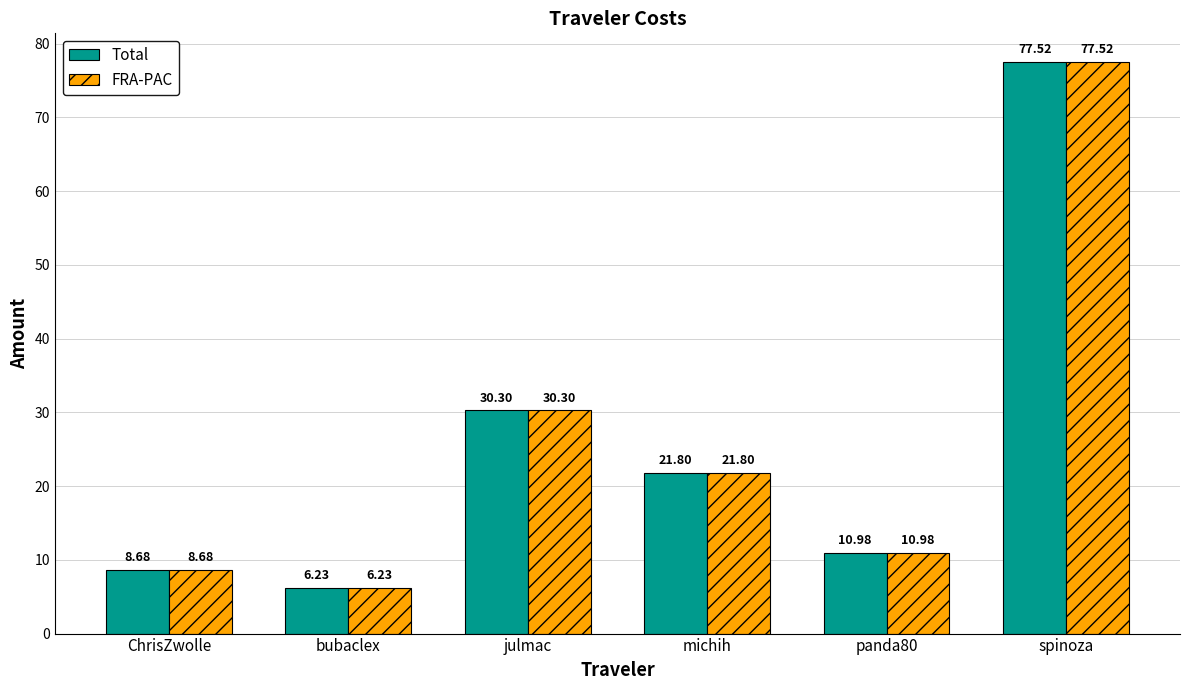

Count the number of categories in the chart.

6